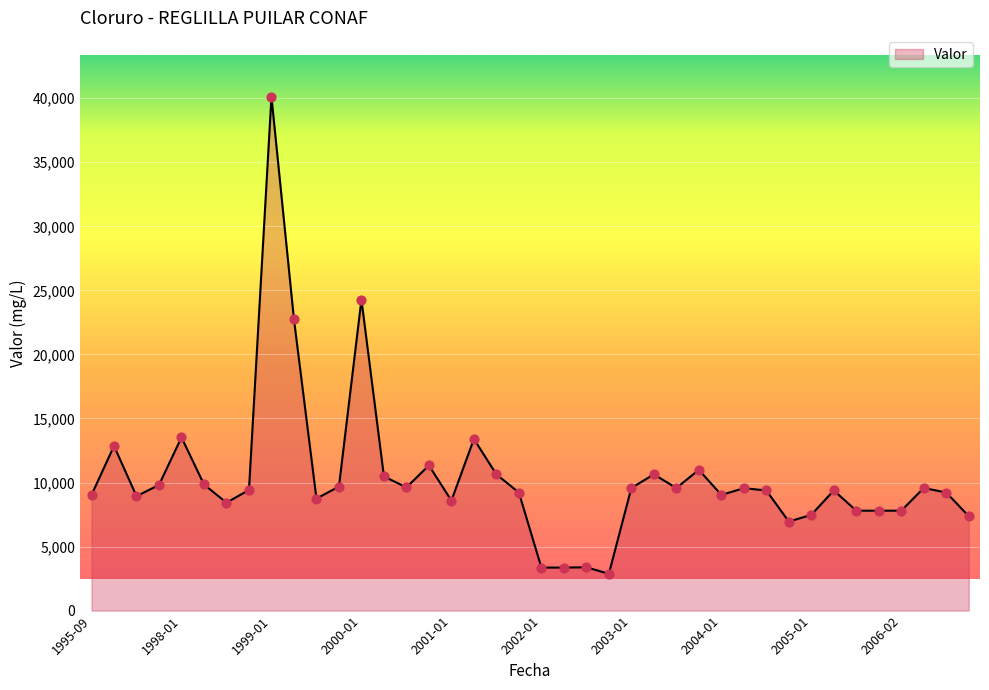

What is the minimum value shown in the chart?

2871.6